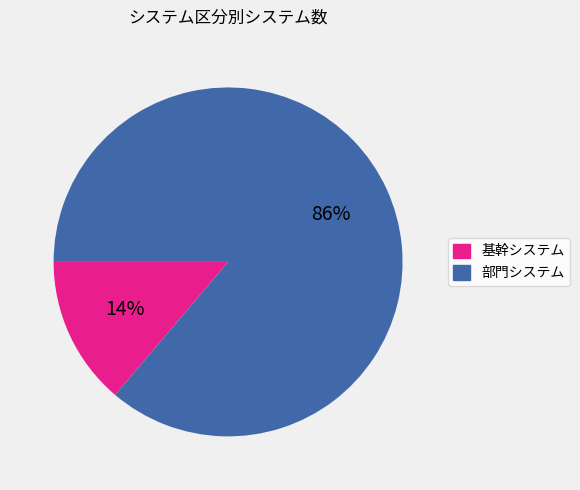

How many slices are in this pie chart?

2